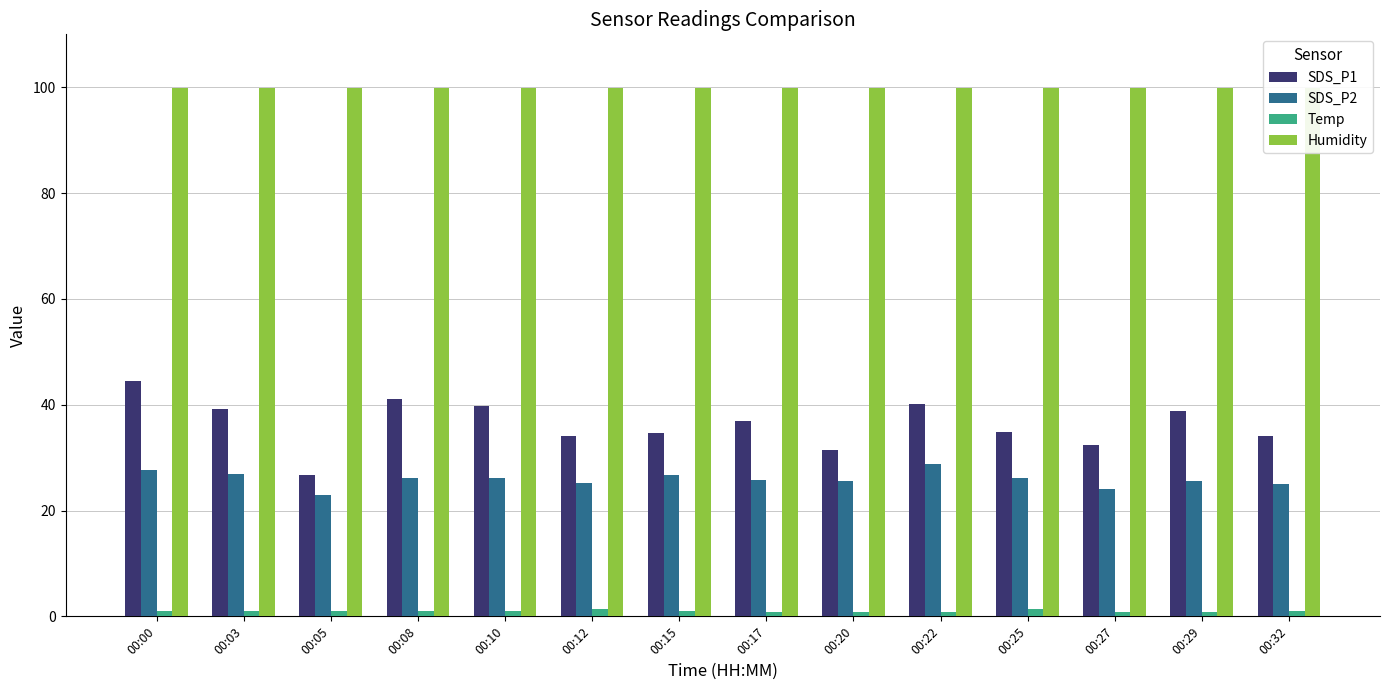

Does the chart contain any negative values?

No